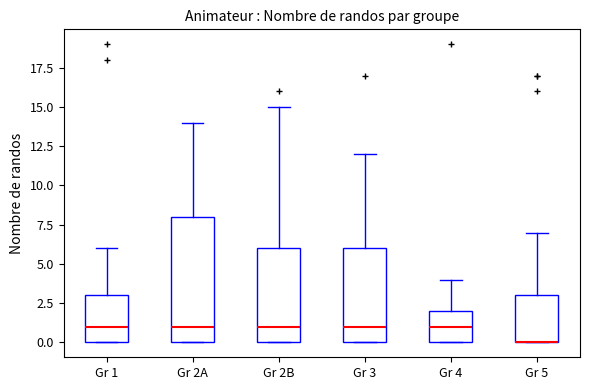

Reading left to right, transcribe this box plot: for each box, give where its median line is, the range the box spans, and where its two whiskers end, as read against the y-axis. The values are not printed on the chart, so give them approximately, as read against the axis.

Gr 1: median 1, box 0 to 3, whiskers 0 to 6
Gr 2A: median 1, box 0 to 8, whiskers 0 to 14
Gr 2B: median 1, box 0 to 6, whiskers 0 to 15
Gr 3: median 1, box 0 to 6, whiskers 0 to 12
Gr 4: median 1, box 0 to 2, whiskers 0 to 4
Gr 5: median 0 (drawn on the box's lower edge), box 0 to 3, whiskers 0 to 7